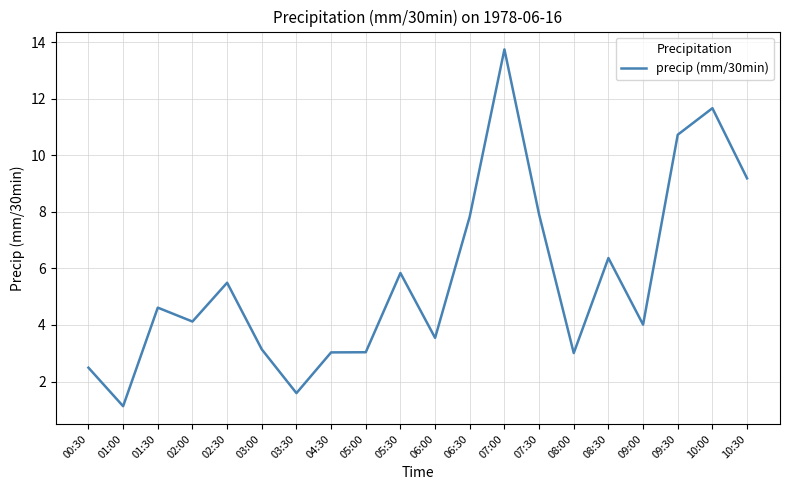

True or false: there are more than 0 points higher than both neighbors.

True